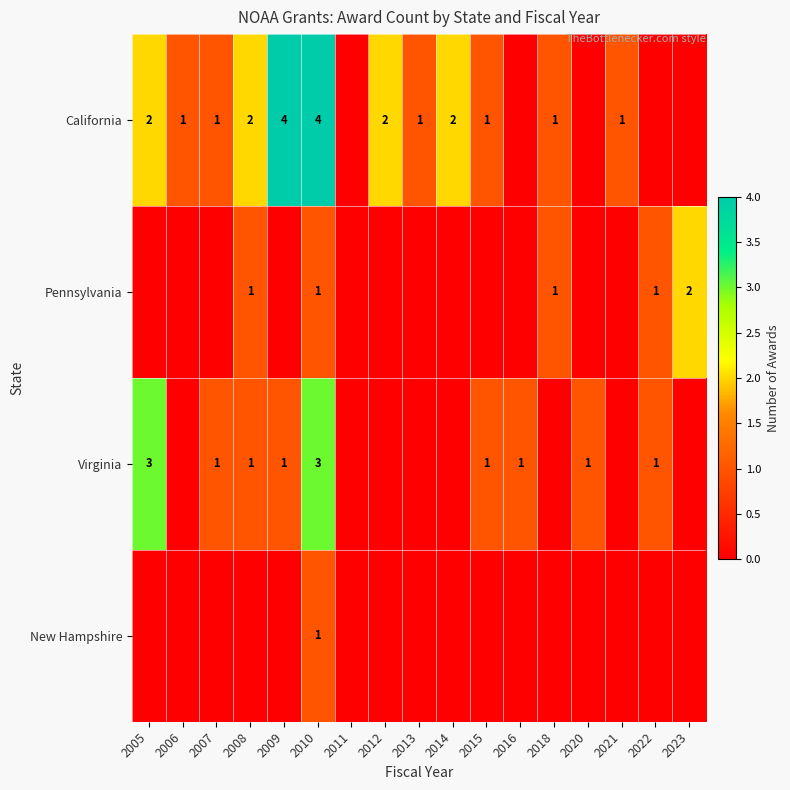

What is the difference between the highest and lowest values at 2010?

3